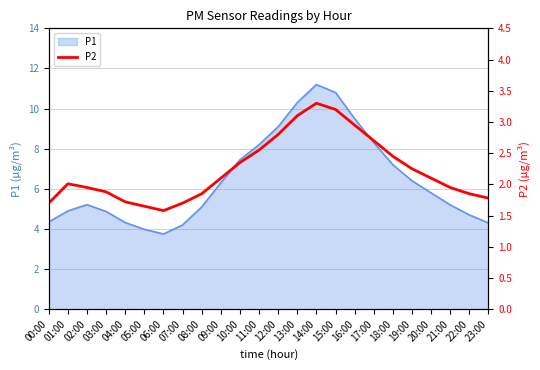

What is the sum of all values?

53.5